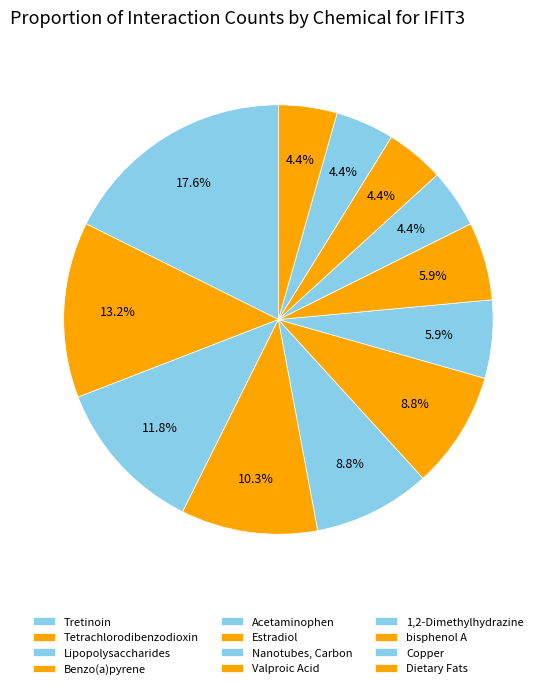

What is the ratio of the value at Nanotubes, Carbon to the value at Valproic Acid?

1.0